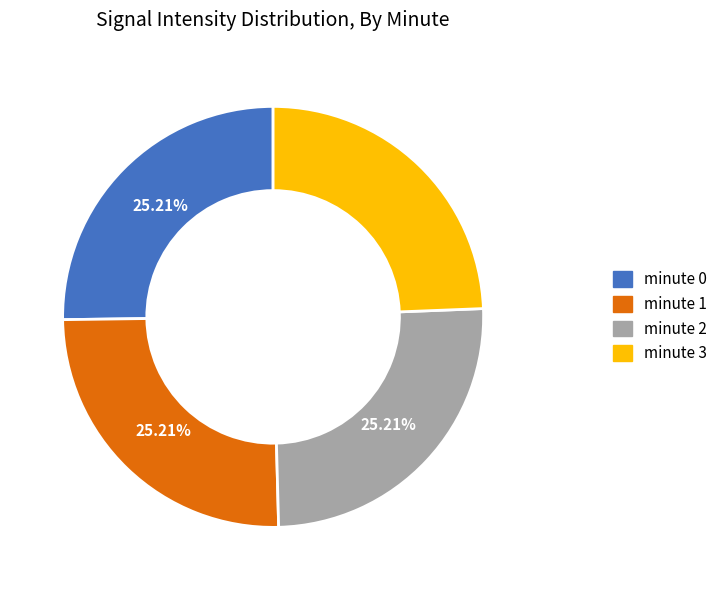

Do minute 1 and minute 2 together represent more than half of the pie?

Yes